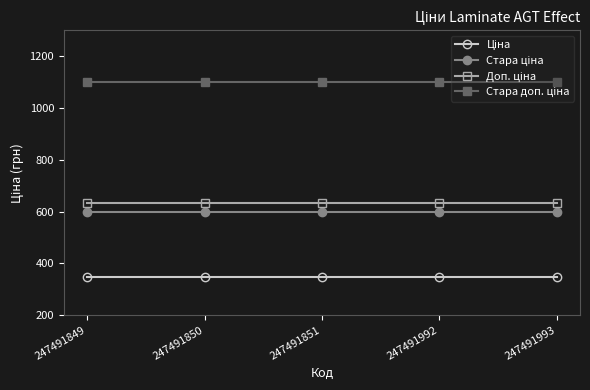

What is the total value across all series at 247491849?

2679.5